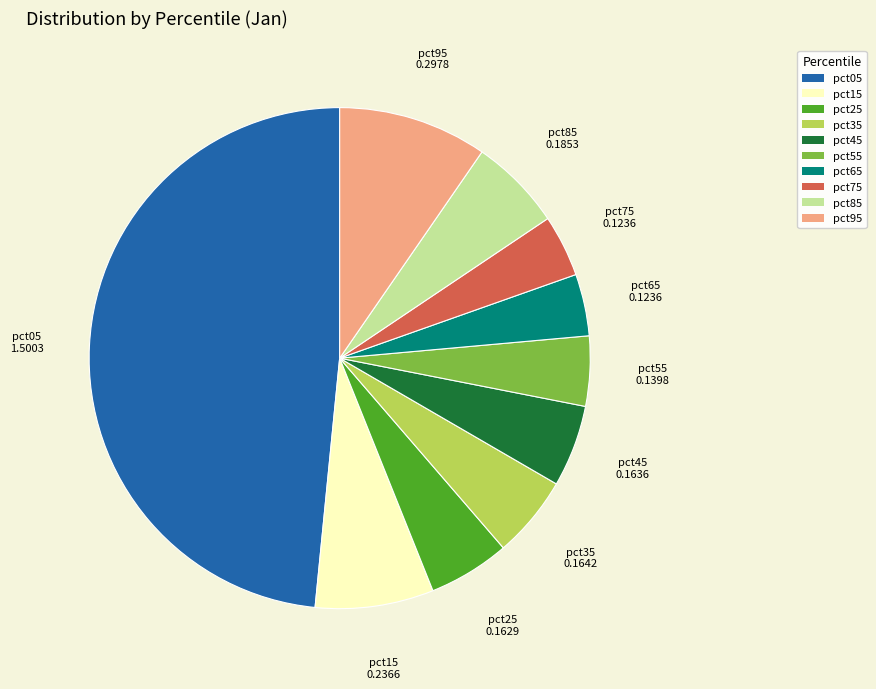

True or false: pct65 accounts for 4% of the total.

True